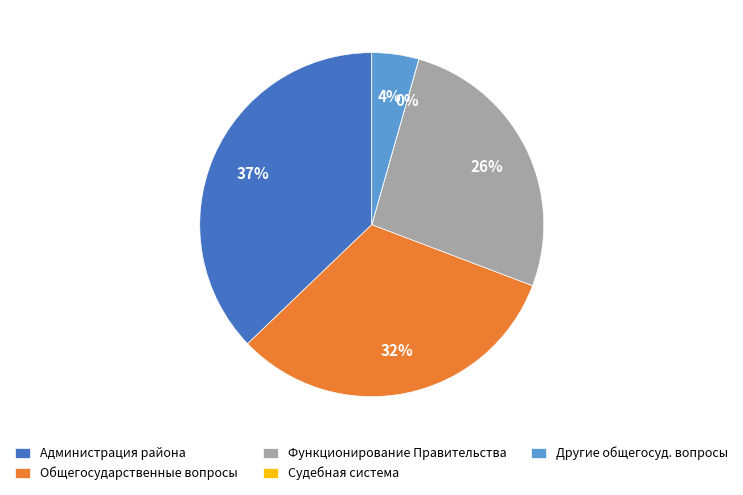

The Функционирование Правительства slice represents 26% of the pie. True or false?

True